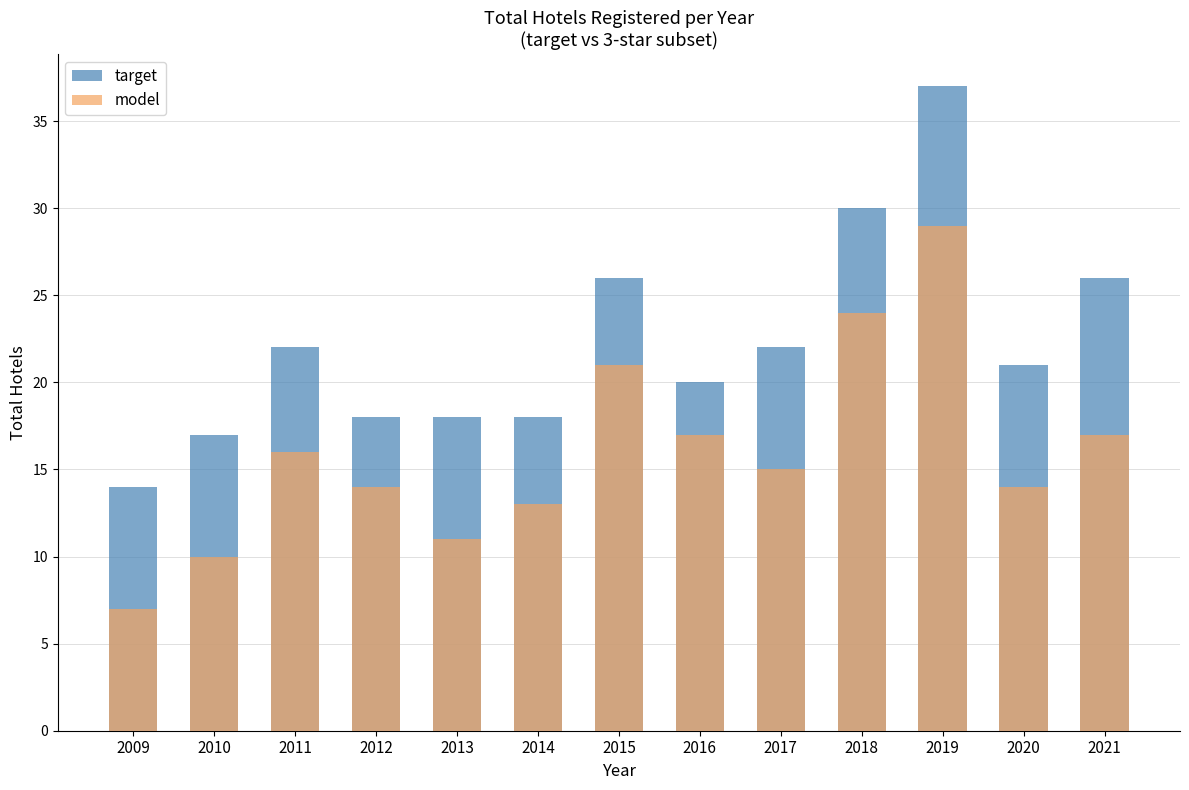

At which label is model closest to 18?

2016